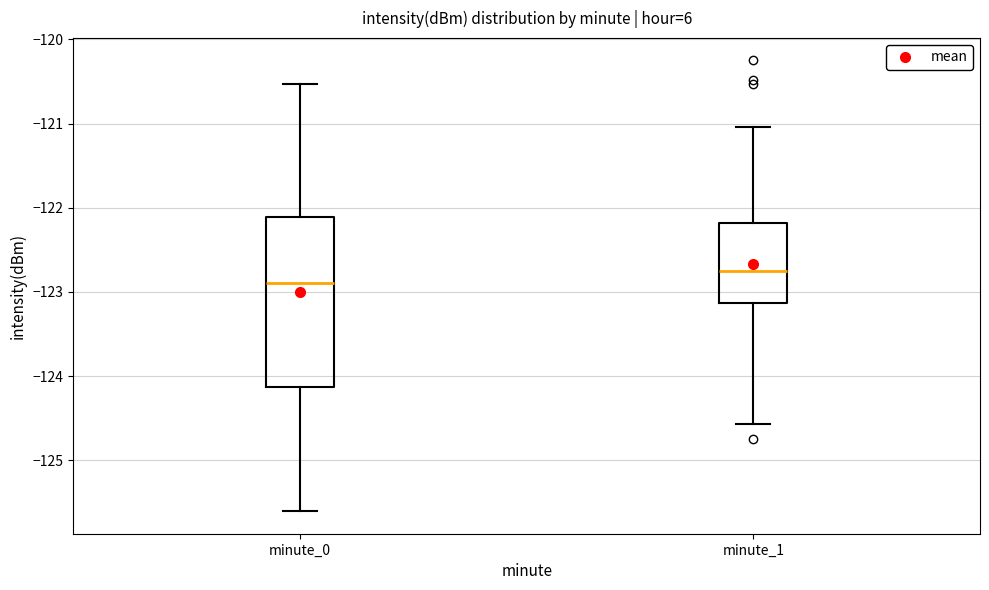

Which box's median line is the lowest?

minute_0